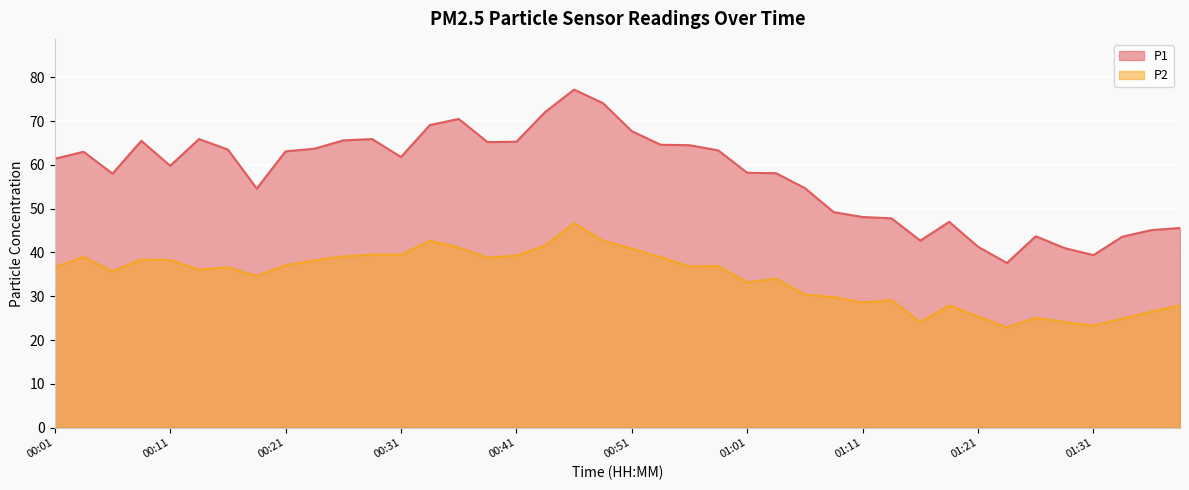

What is the difference between the P2 values at 00:33 and 01:31?

19.4